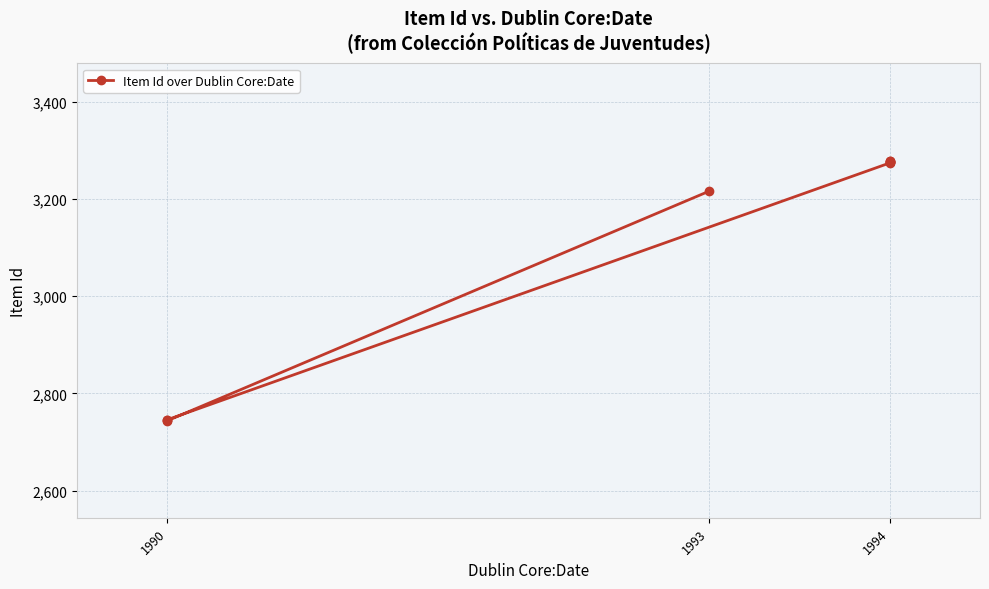

What is the value of the 8th point from the left?

3277